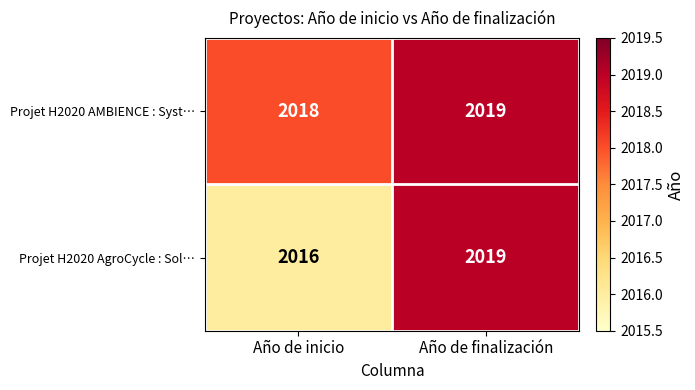

What is the sum of the Projet H2020 AgroCycle : Sol… values at Año de inicio and Año de finalización?

4035